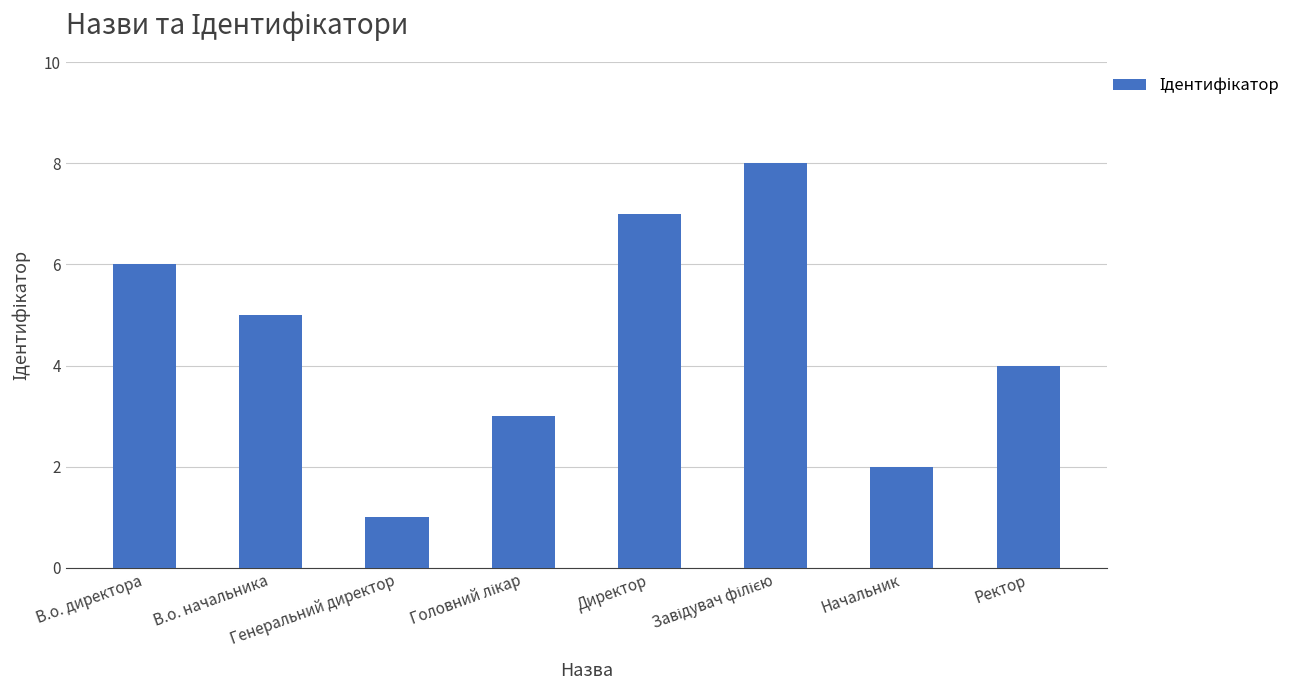

What is the maximum value shown in the chart?

8